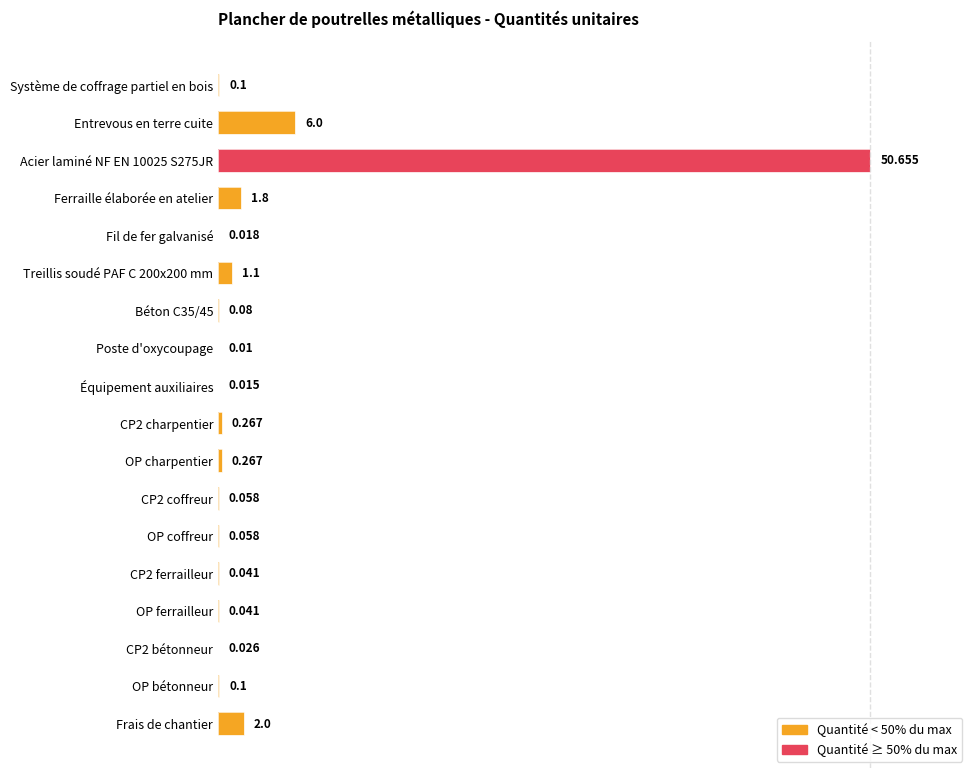

Are the bars horizontal?

Yes